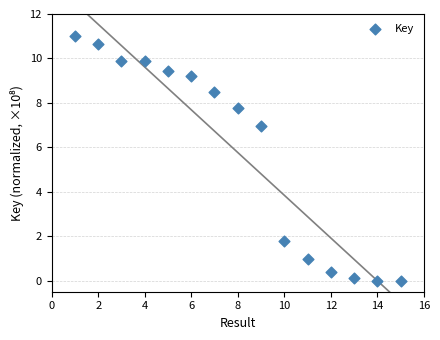

What Y value in the scatter plot is closest to 5?

7.0